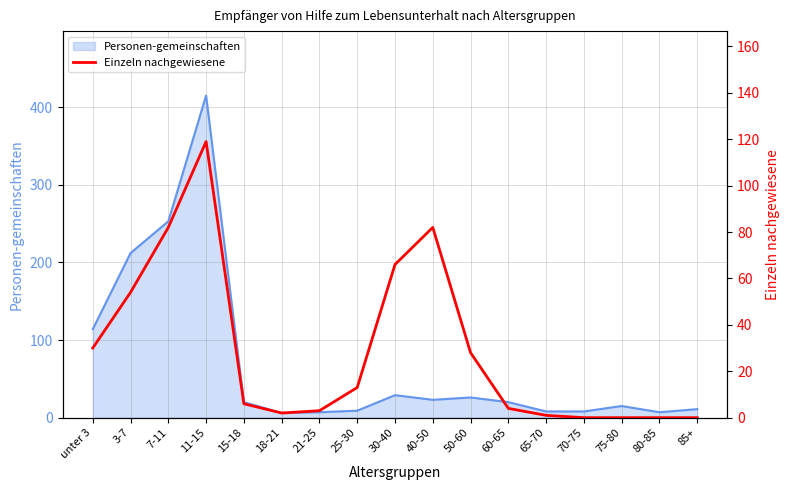

Reading left to right, transcribe all the data shown in this chart.

30	54	82	119	6	2	3	13	66	82	28	4	1	0	0	0	0